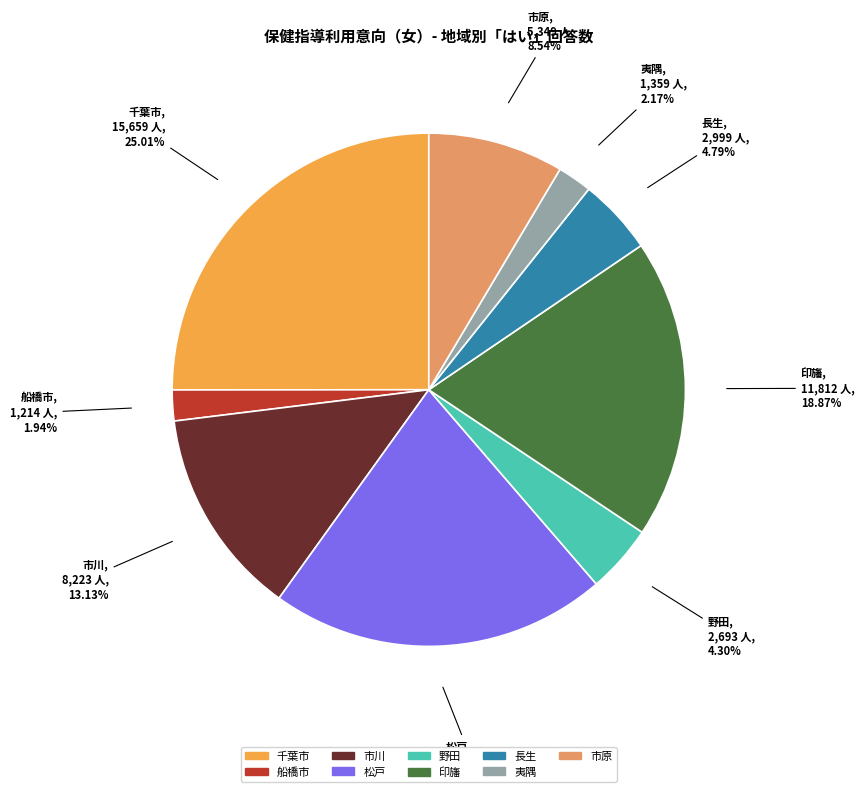

Between 市原 and 市川, which is larger?

市川